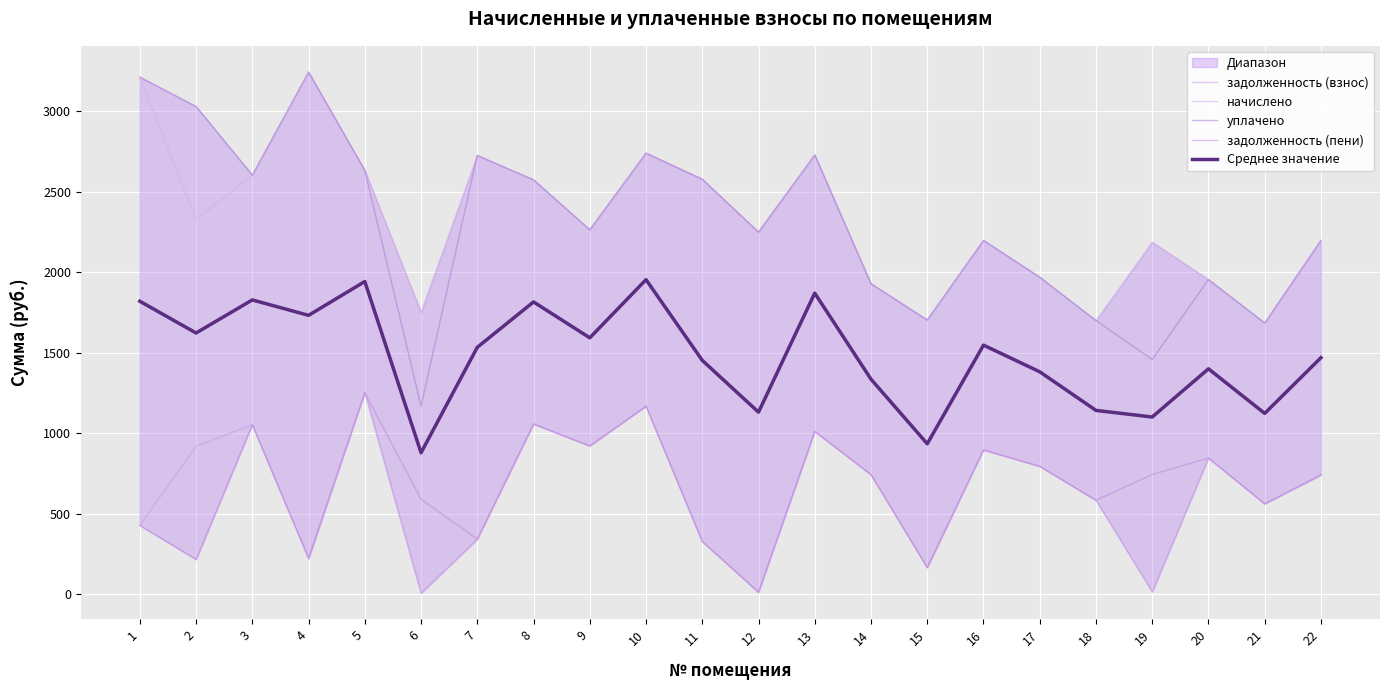

What is the lowest value of the начислено series?

1685.0